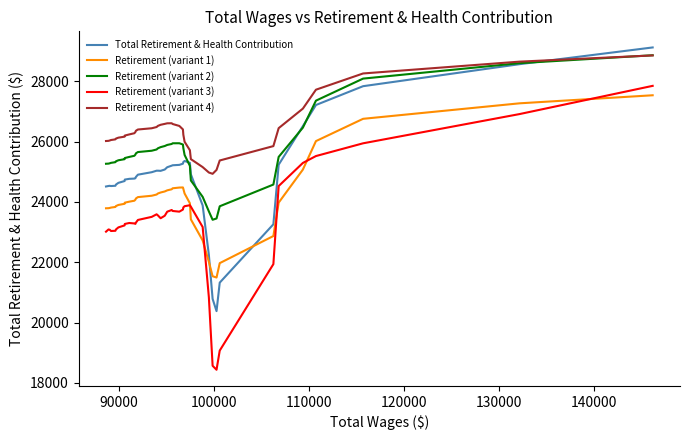

Rank the series by their average value, from lowest to highest.

Retirement (variant 3), Retirement (variant 1), Total Retirement & Health Contribution, Retirement (variant 2), Retirement (variant 4)